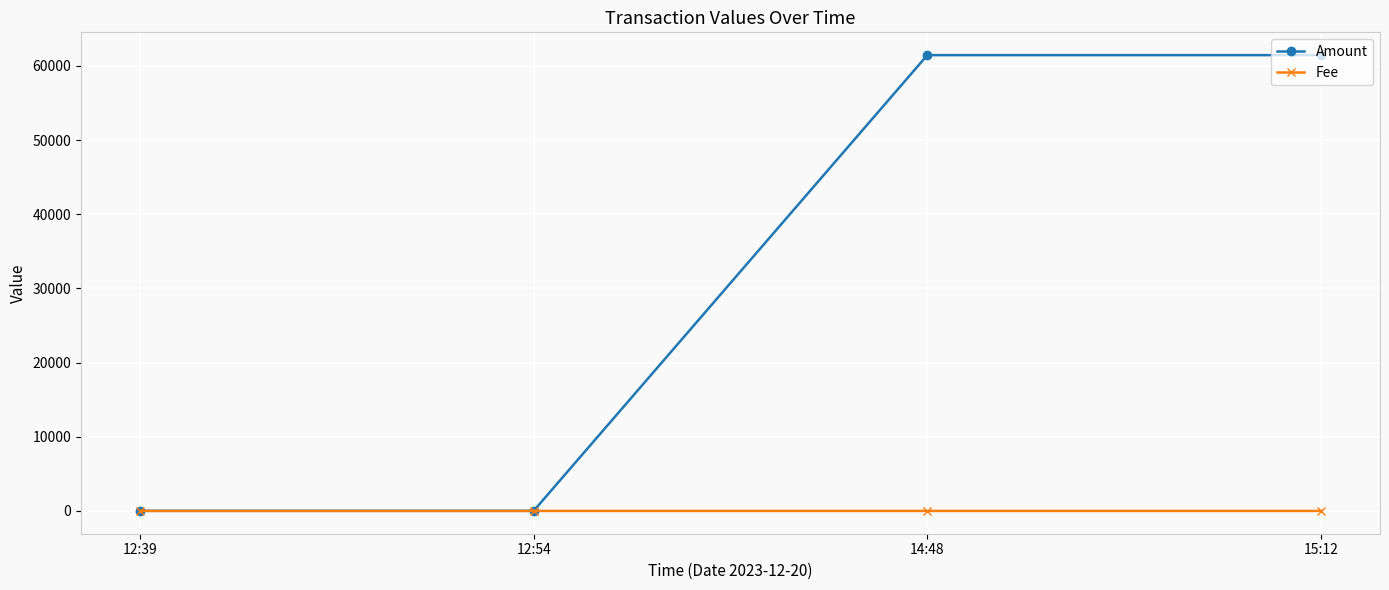

What is the maximum value for Amount?

61456.6